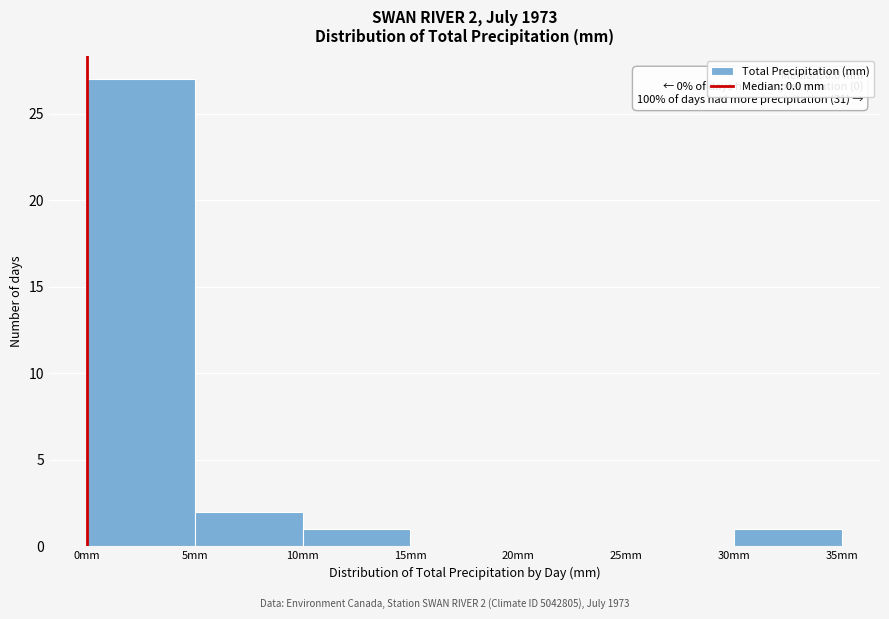

Over which range of the x-axis is the bar tallest?

0 to 5